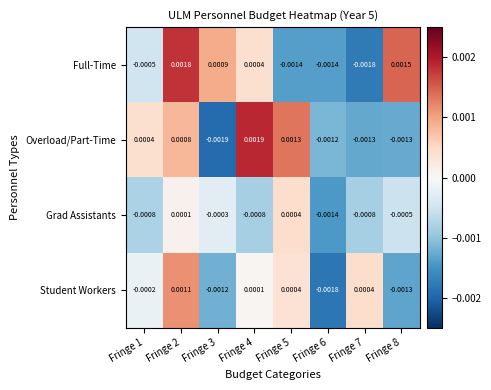

Rank the series by their average value, from highest to lowest.

Full-Time, Overload/Part-Time, Student Workers, Grad Assistants